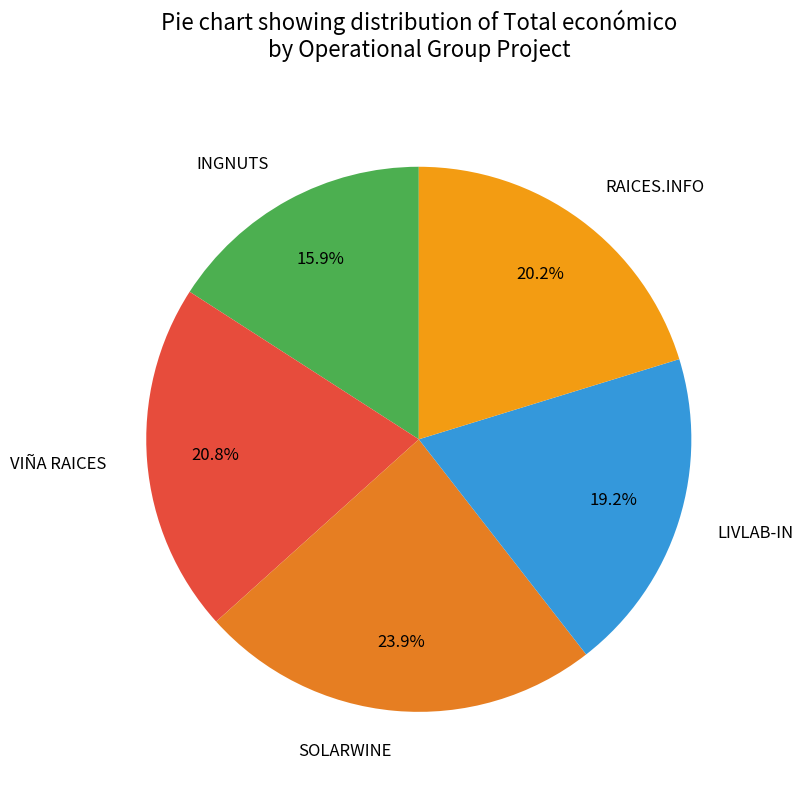

Is RAICES.INFO the majority of the pie?

No